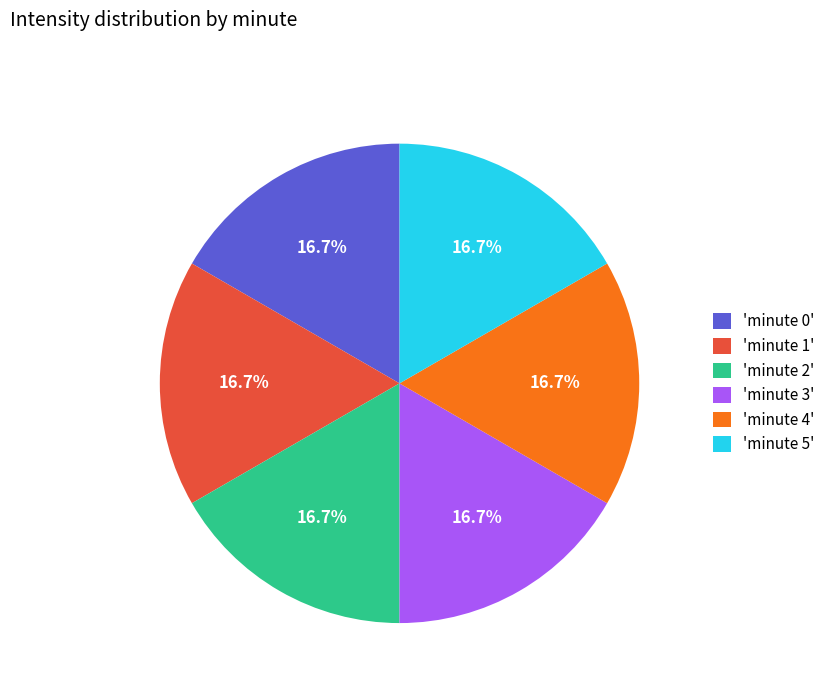

How many segments does this pie chart have?

6